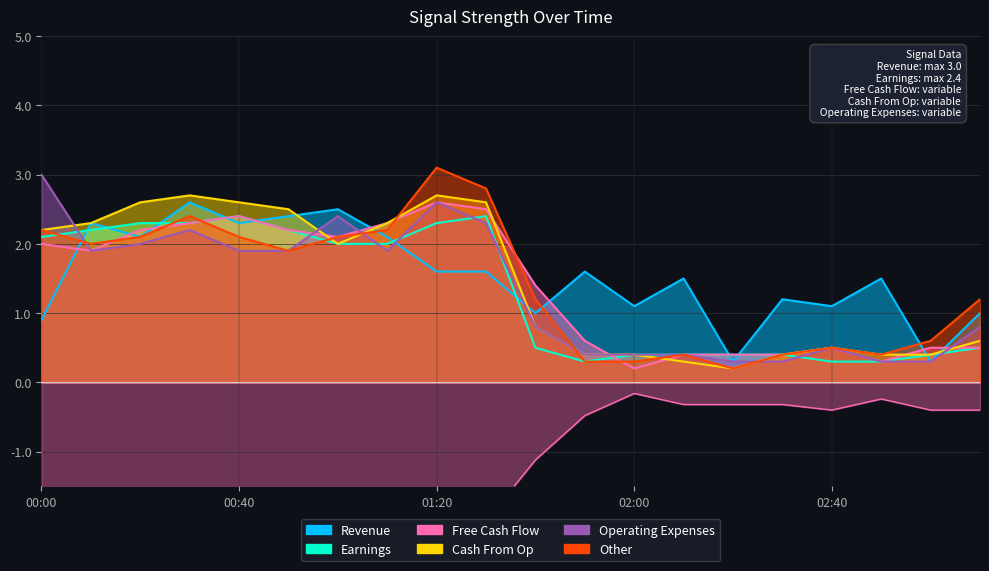

Is it true that Free Cash Flow equals 1.4 at 01:40?

True